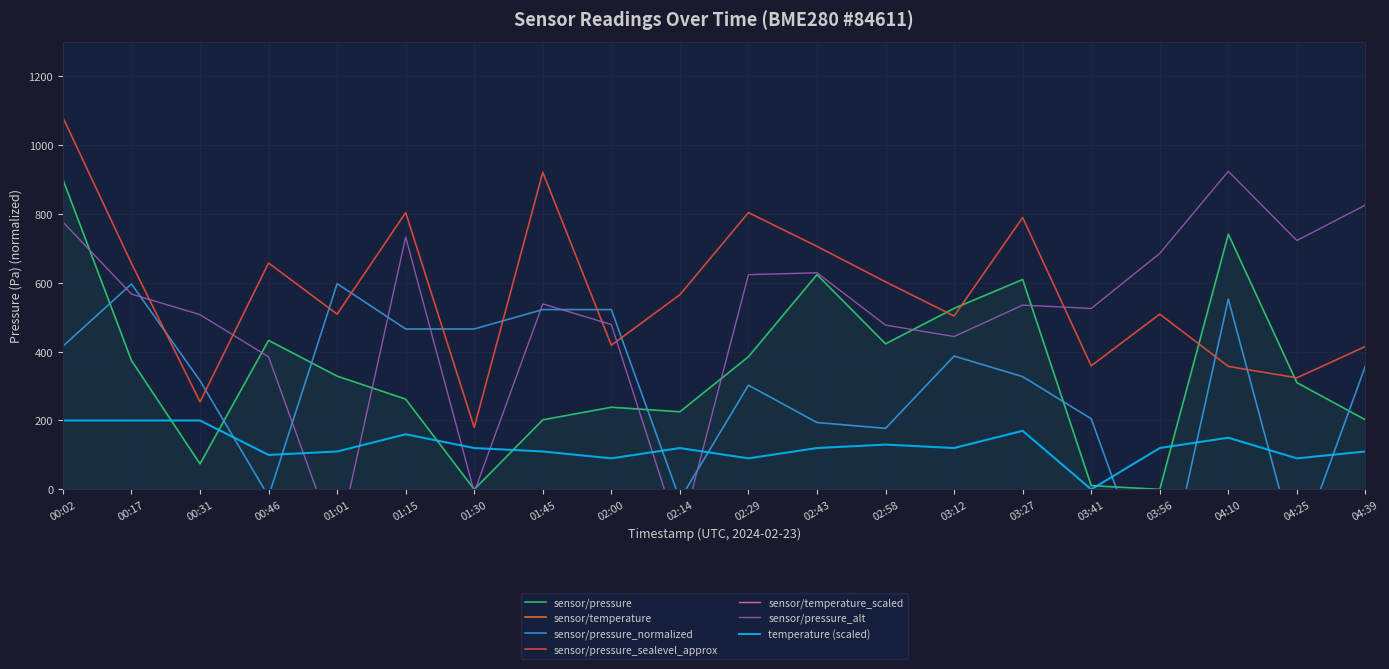

Is the value of sensor/pressure at 00:46 greater than the value of sensor/pressure_sealevel_approx at 03:41?

Yes